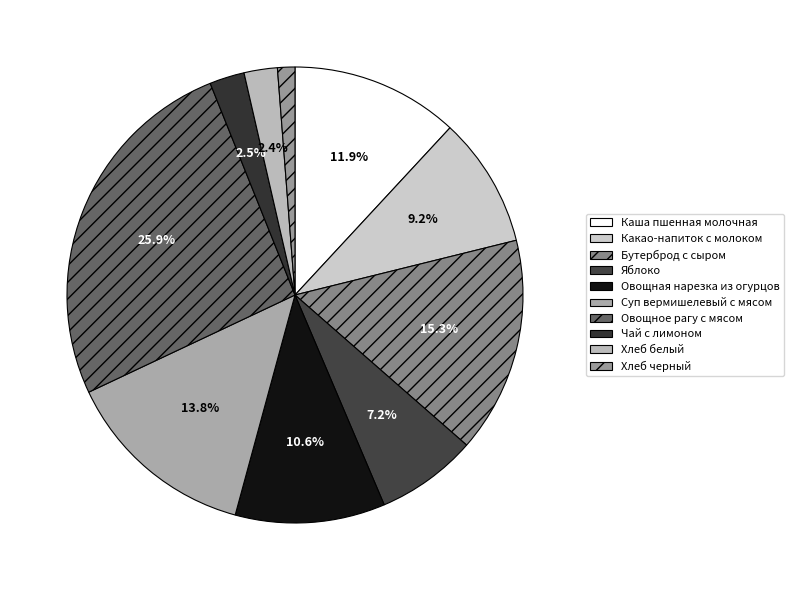

What is the total percentage of Овощная нарезка из огурцов and Каша пшенная молочная?

22.5%